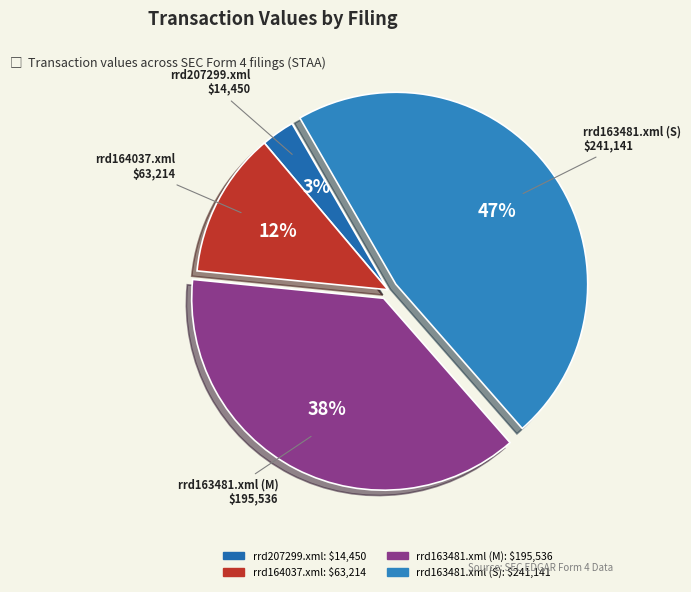

The rrd163481.xml (M) slice represents 38% of the pie. True or false?

True